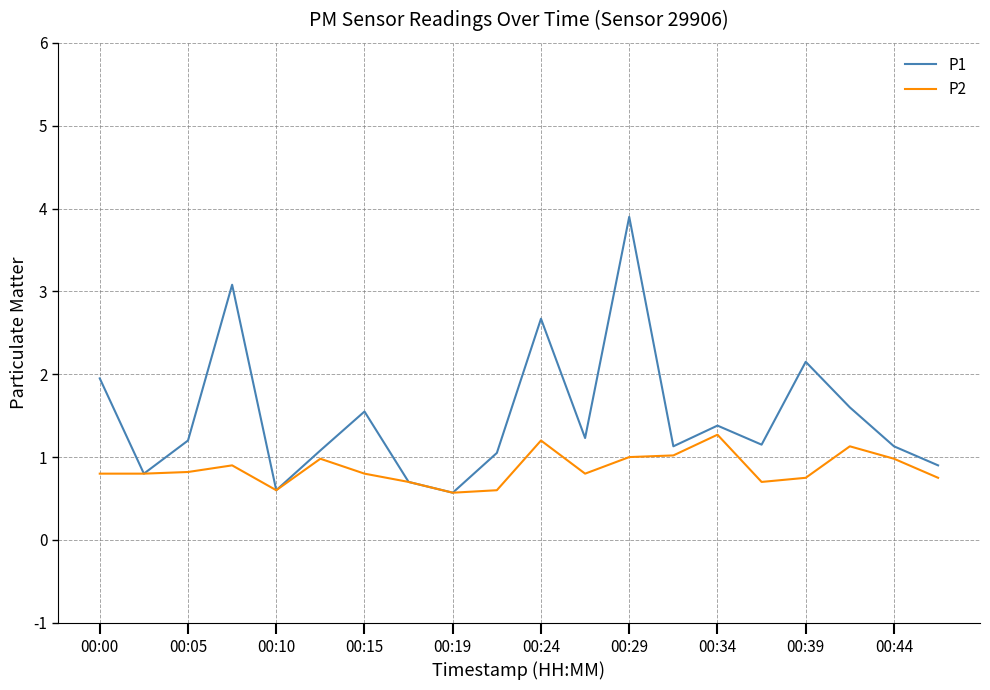

At how many categories does at least one series exceed 0?

20